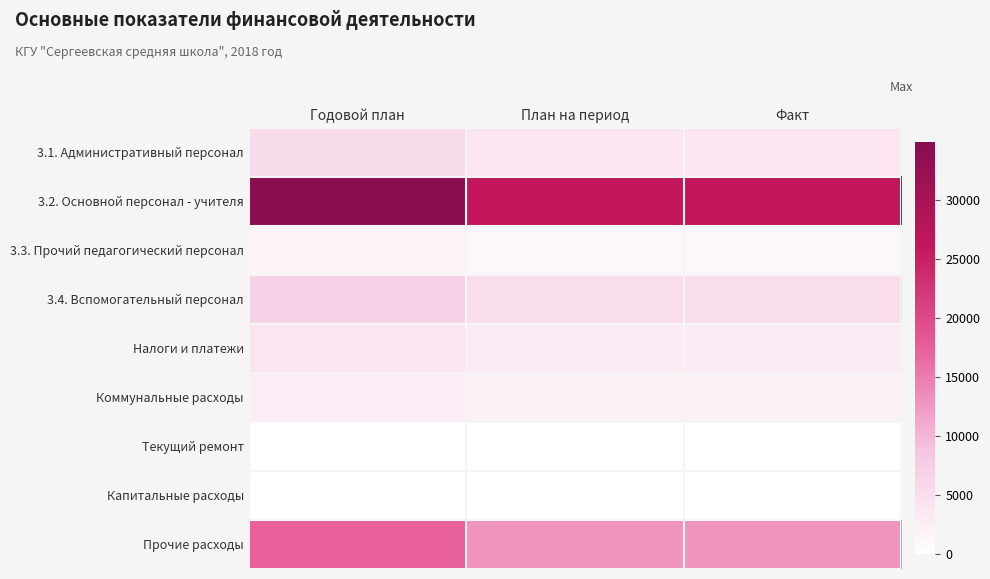

Which series has the widest spread of values?

3.2. Основной персонал - учителя